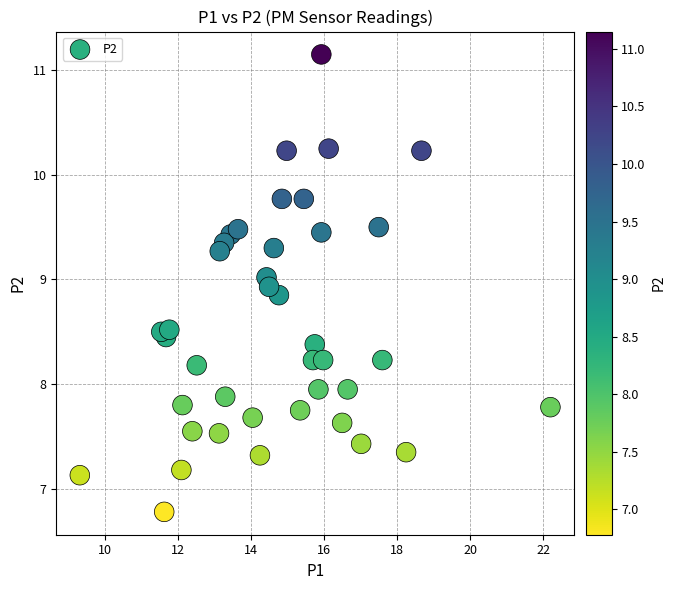

What is the range of X values (max minus min)?

12.9